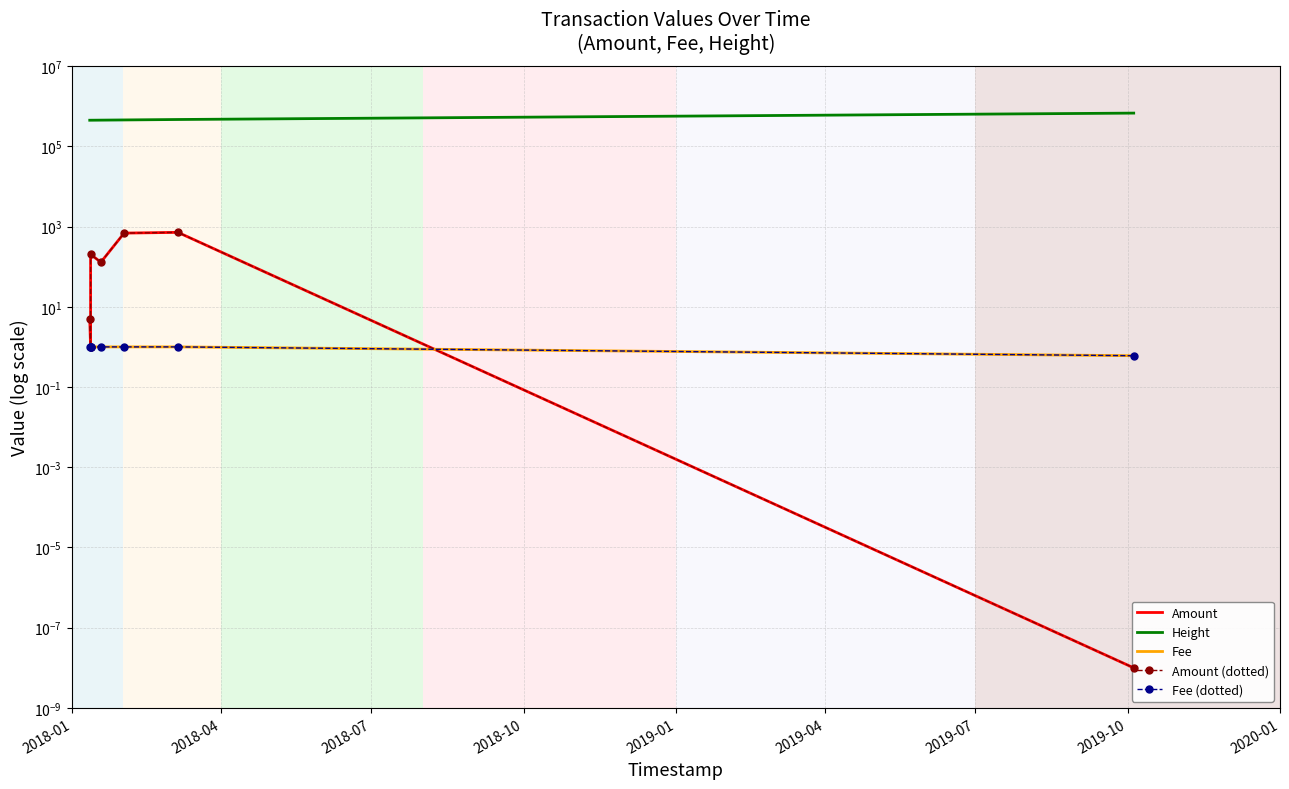

Is the value of Amount at 2018-10 greater than the value of Amount (dotted) at 2019-07?

Yes